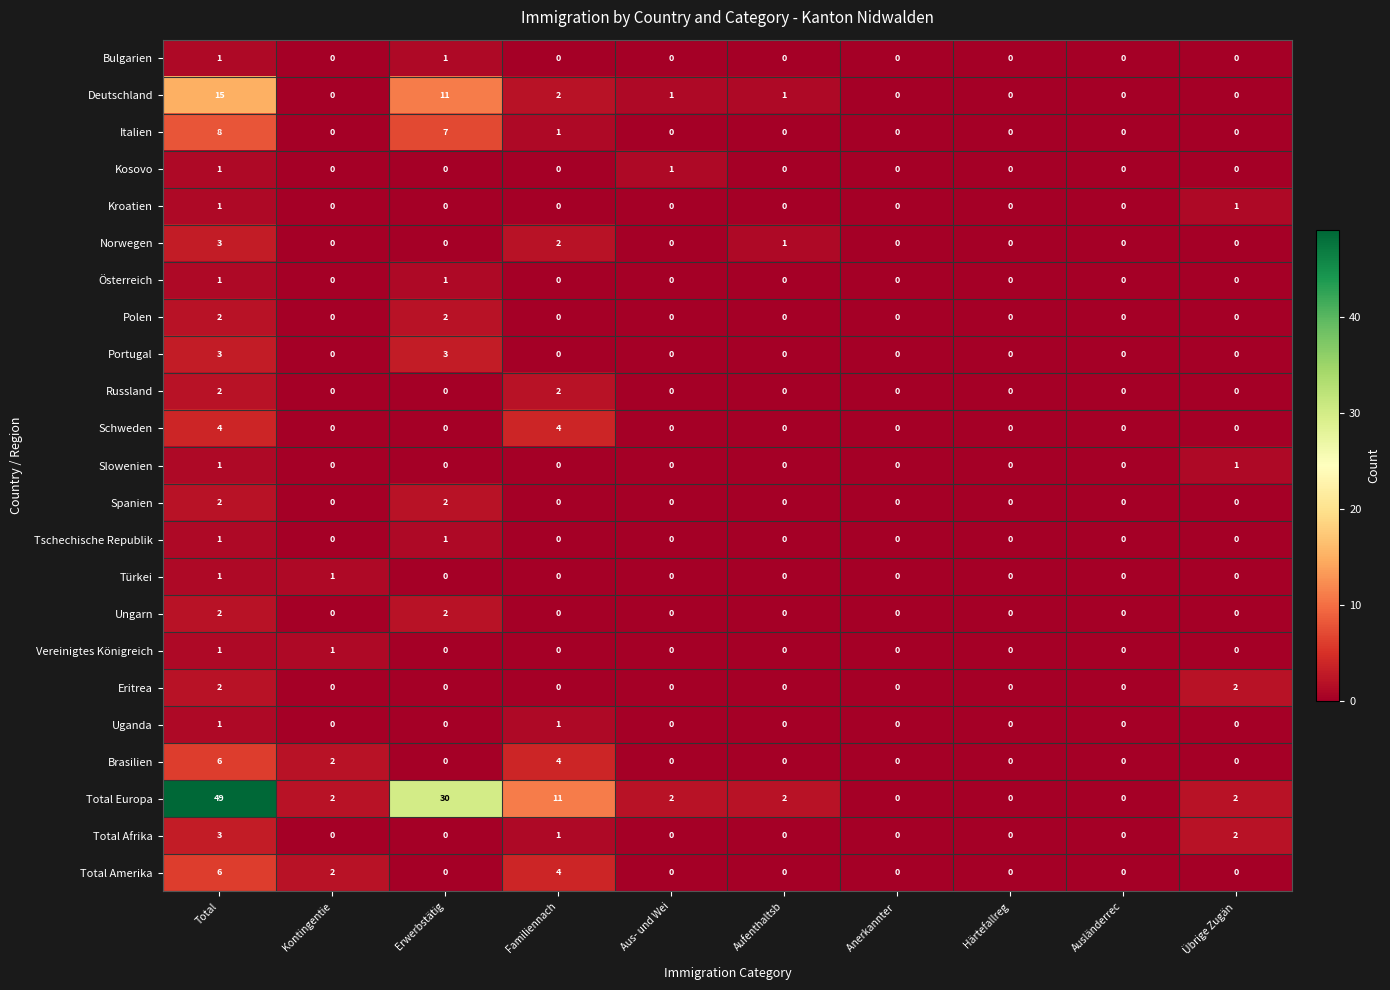

How many Polen values are between 0 and 1?

8